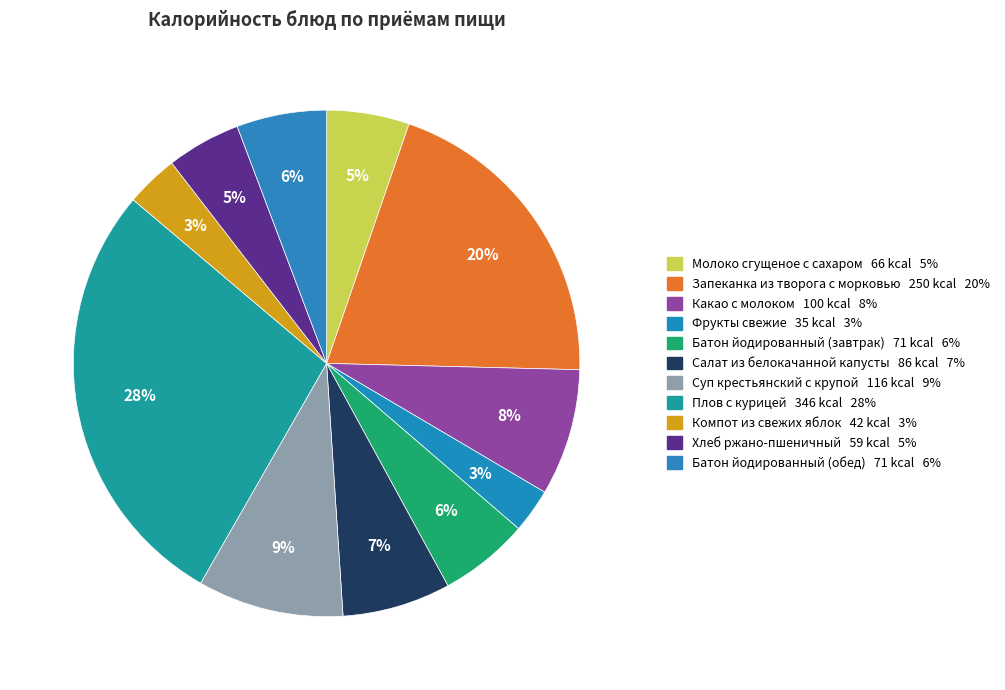

How many segments does this pie chart have?

11